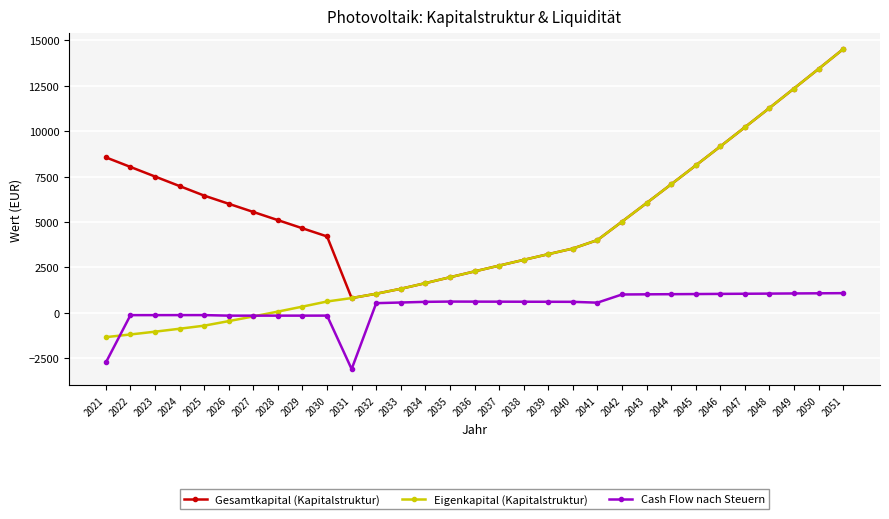

List the series in order of their overall mean, lowest first.

Cash Flow nach Steuern, Eigenkapital (Kapitalstruktur), Gesamtkapital (Kapitalstruktur)